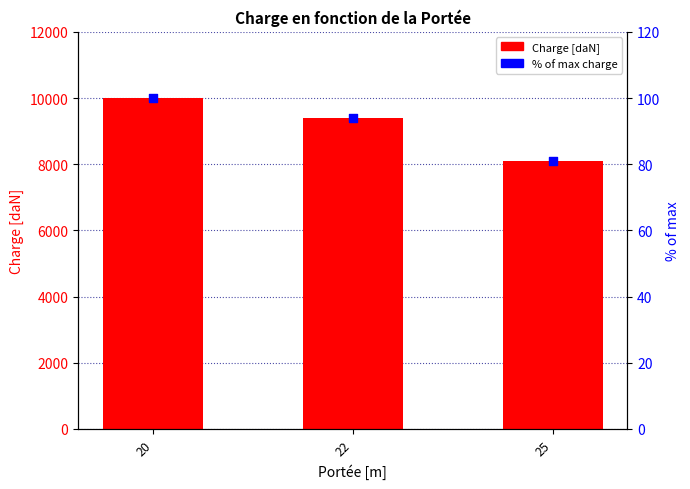

Which series contains the highest Y value?

Charge [daN]